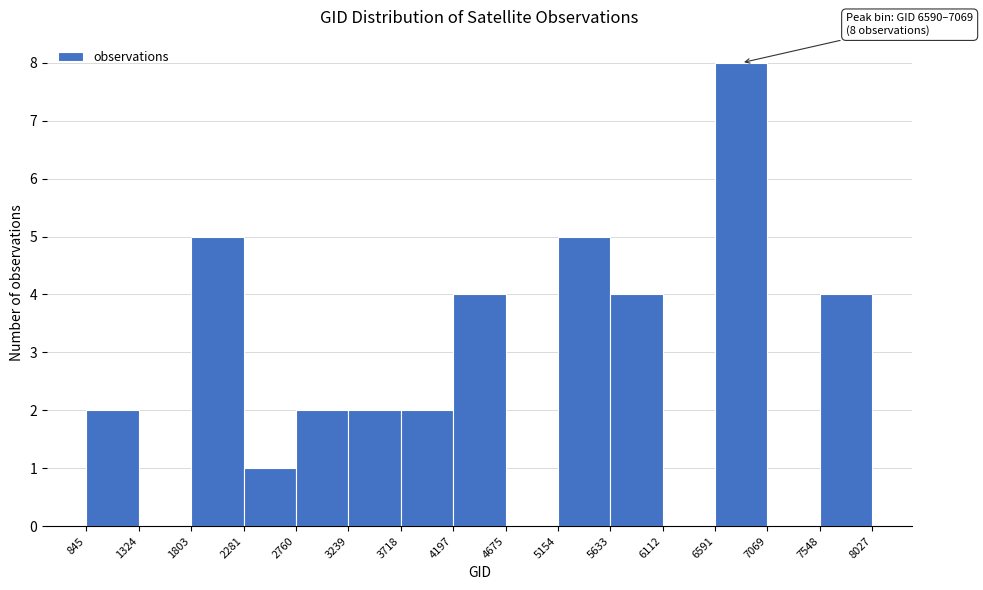

Over which range of the x-axis is the bar tallest?

6591 to 7069